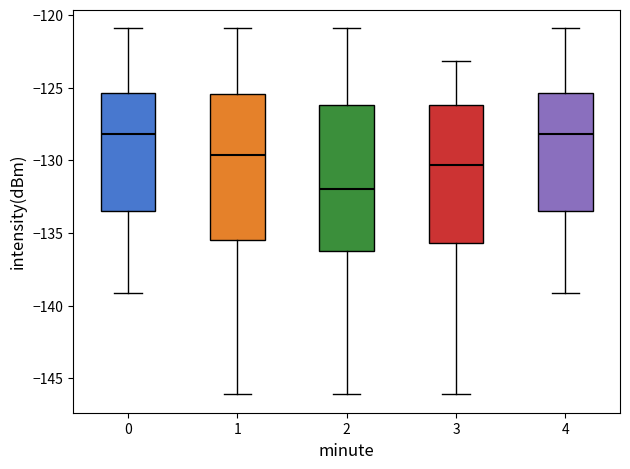

Reading left to right, transcribe this box plot: for each box, give where its median line is, the range the box spans, and where its two whiskers end, as read against the y-axis. The values are not printed on the chart, so give them approximately, as read against the axis.

0: median -128.0, box -133.5 to -125.5, whiskers -139.0 to -121.0
1: median -129.5, box -135.5 to -125.5, whiskers -146.0 to -121.0
2: median -132.0, box -136.0 to -126.0, whiskers -146.0 to -121.0
3: median -130.5, box -135.5 to -126.0, whiskers -146.0 to -123.0
4: median -128.0, box -133.5 to -125.5, whiskers -139.0 to -121.0